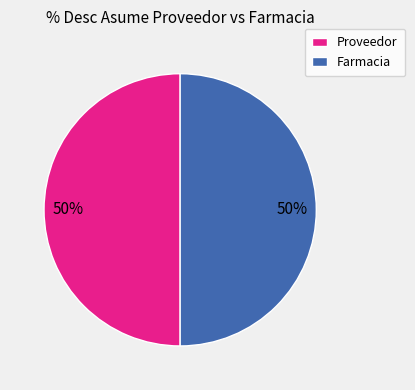

To the nearest percent, what percentage of the pie is Farmacia?

50%